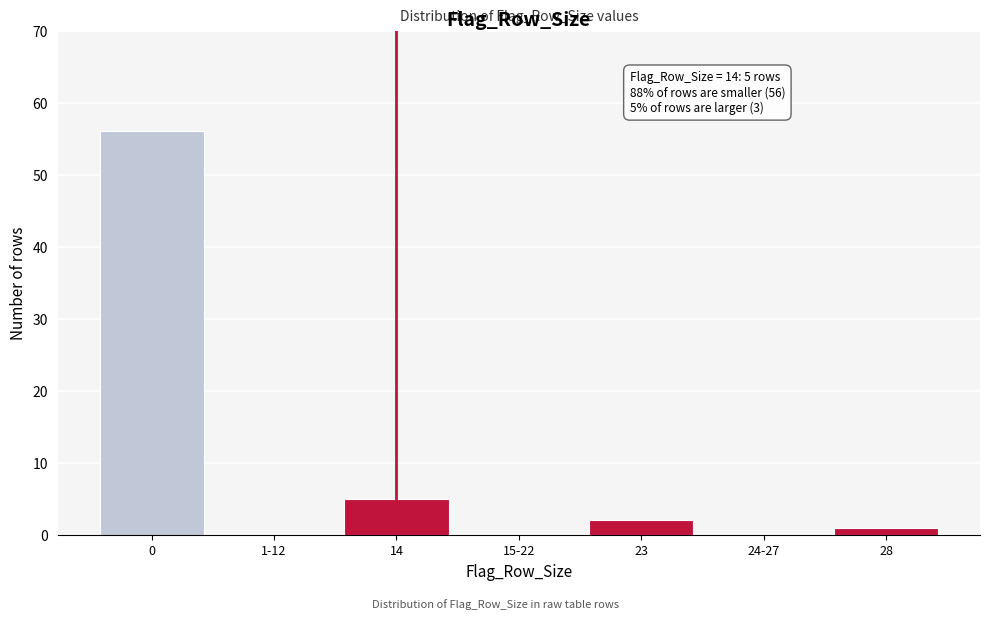

Reading right to left, transcribe all the data shown in this chart.

28=1	24-27=0	23=2	15-22=0	14=5	1-12=0	0=56